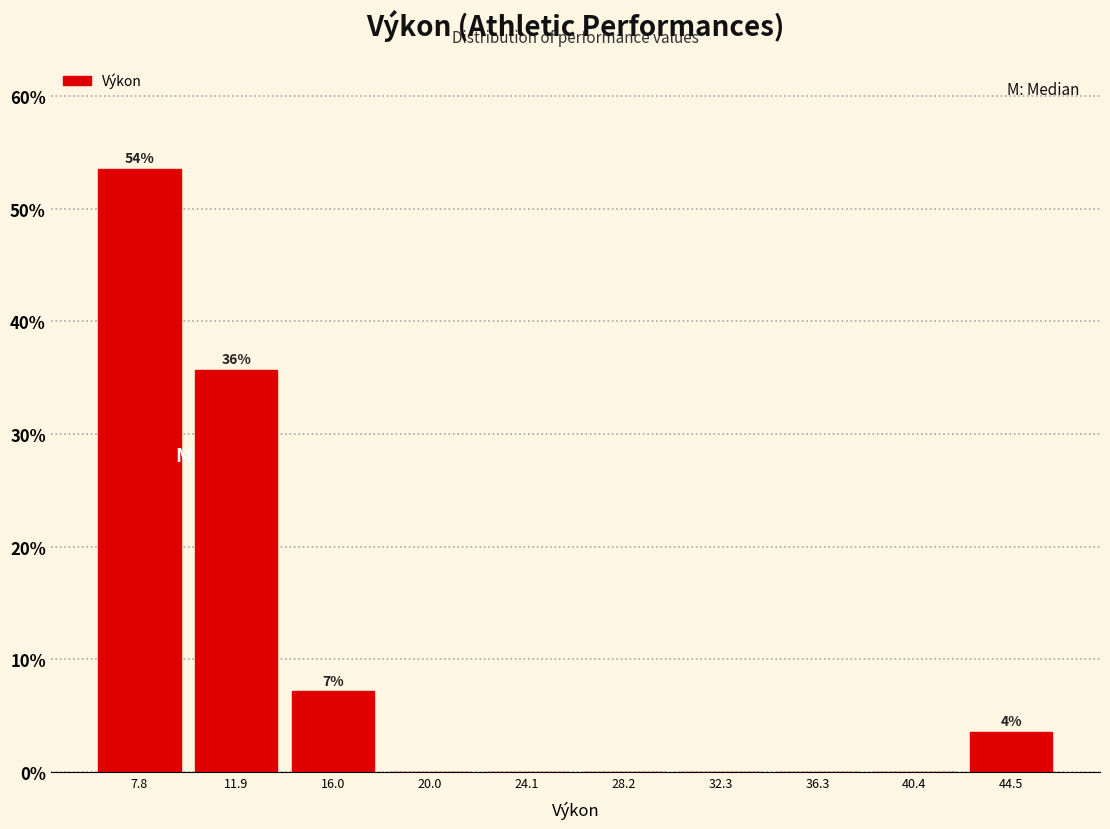

Which range on the x-axis has the tallest bar?

6.0 to 10.0